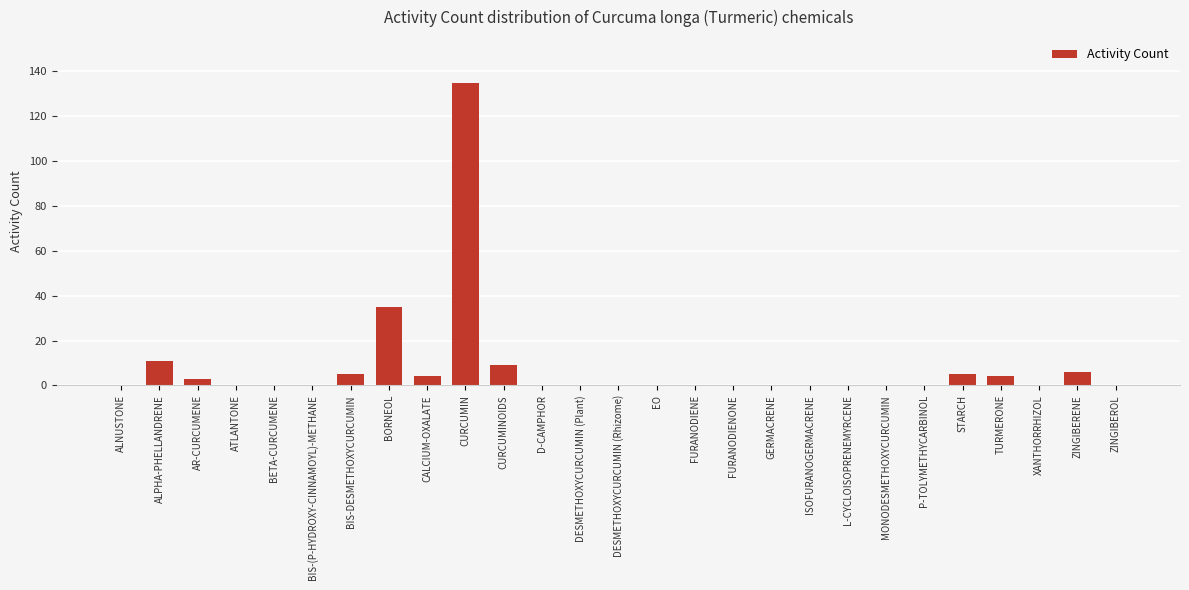

Are the bars horizontal?

No